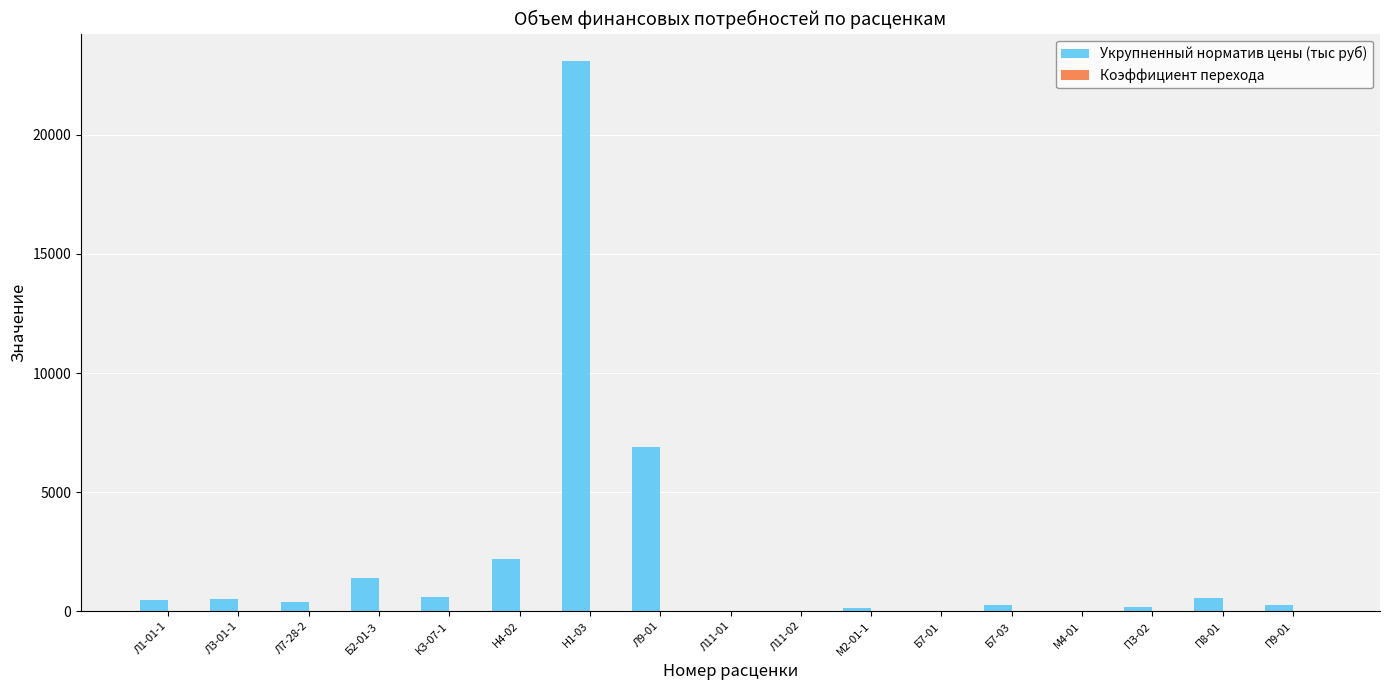

What is the highest value of the Укрупненный норматив цены (тыс руб) series?

23088.0